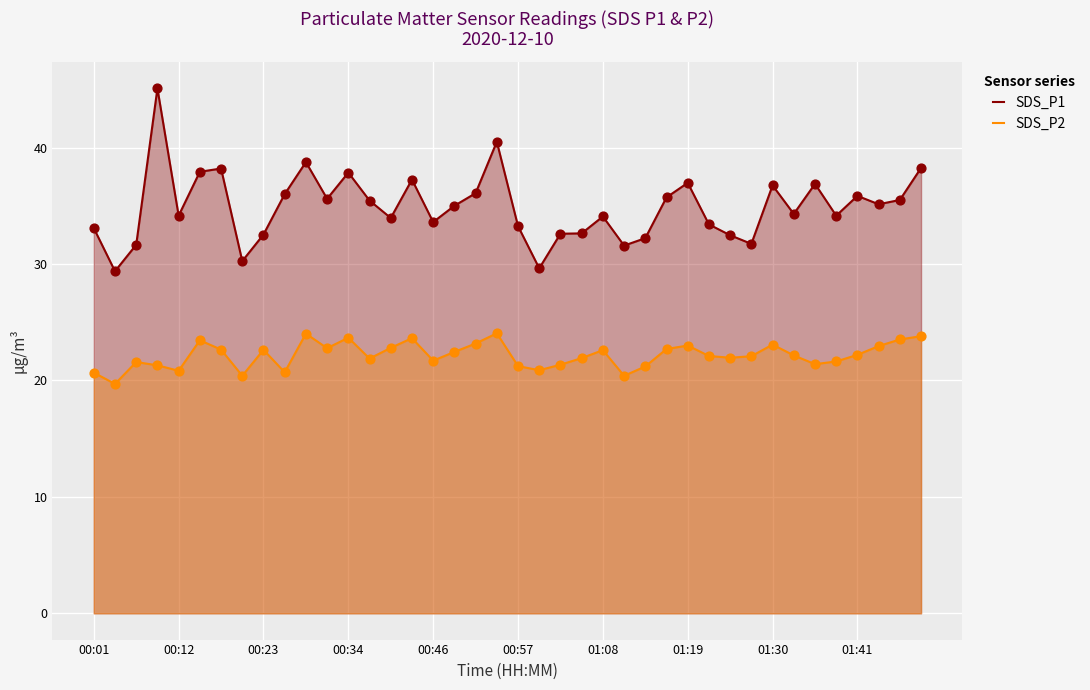

Which series has the largest total across all categories?

SDS_P1